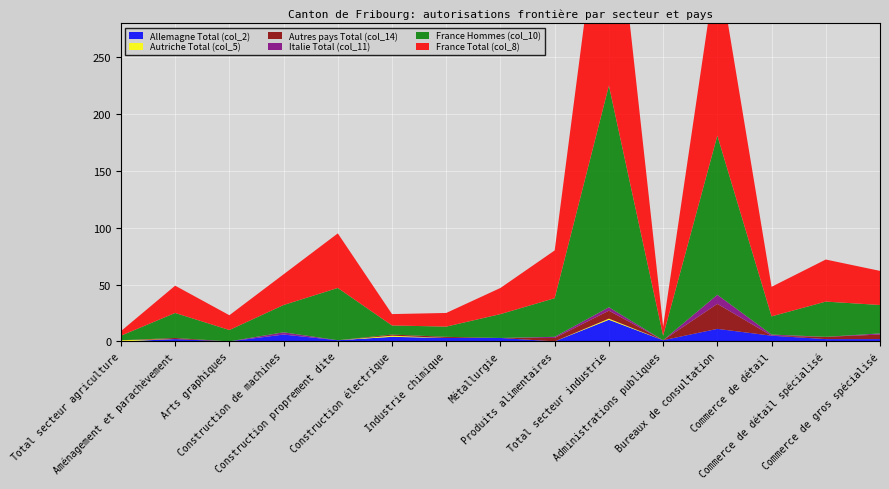

Reading right to left, extract all data points from this chart.

France Total (col_8): 30	37	26	155	8	222	42	23	12	10	48	27	13	24	4
Allemagne Total (col_2): 2	2	5	11	1	19	0	3	3	4	1	6	0	2	0
Autres pays Total (col_14): 4	2	0	22	0	7	3	0	1	1	0	0	0	1	0
Italie Total (col_11): 1	0	1	8	0	3	1	0	0	0	0	2	0	0	0
Autriche Total (col_5): 0	0	0	0	0	1	0	0	0	1	0	0	0	0	1
France Hommes (col_10): 25	31	16	140	4	195	34	21	9	8	46	24	10	22	4